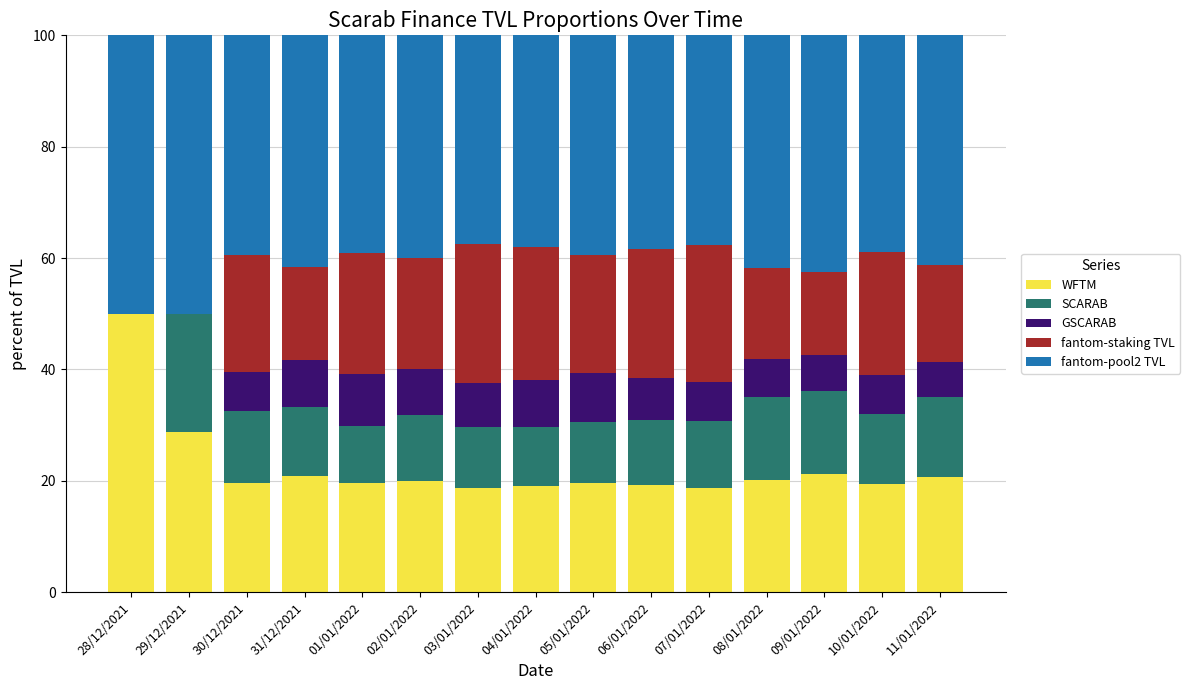

What is the average value of the WFTM series?

22.4